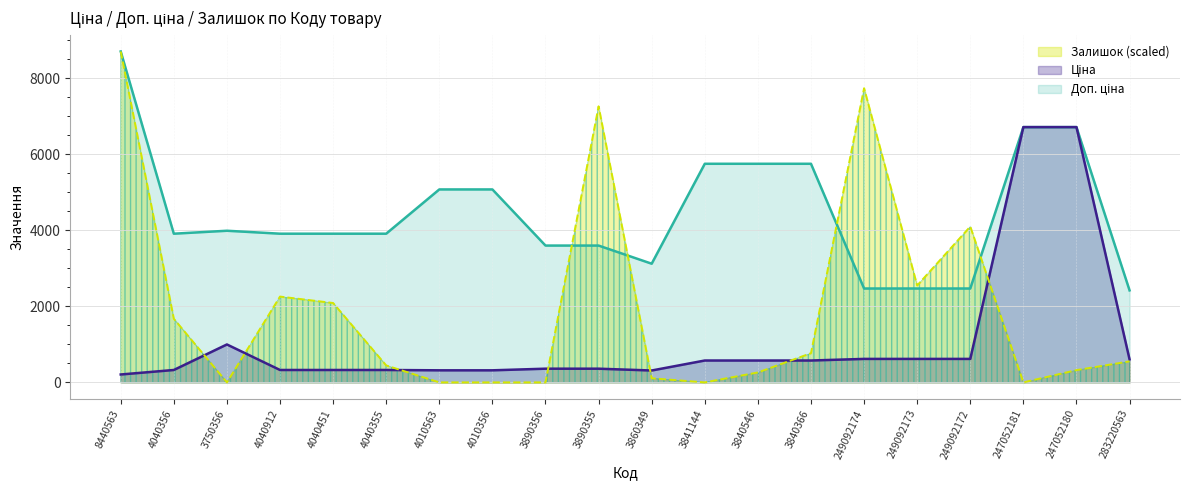

True or false: Залишок and Доп. ціна intersect in this chart.

True